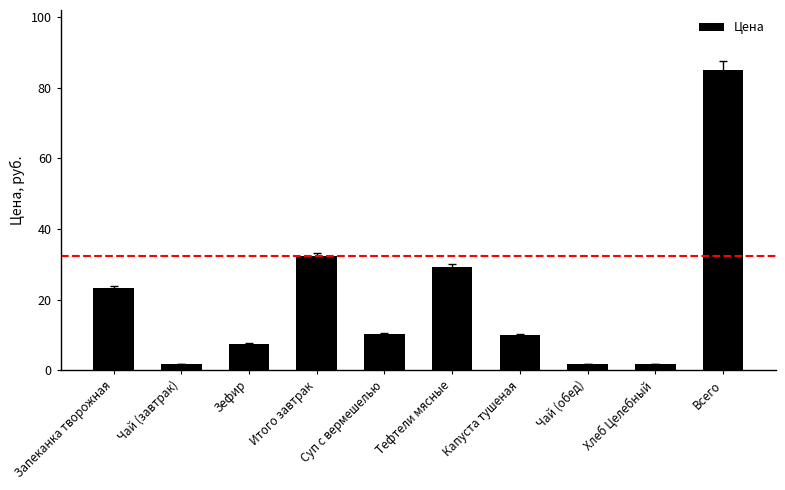

What is the approximate value at Чай (обед)?

1.7